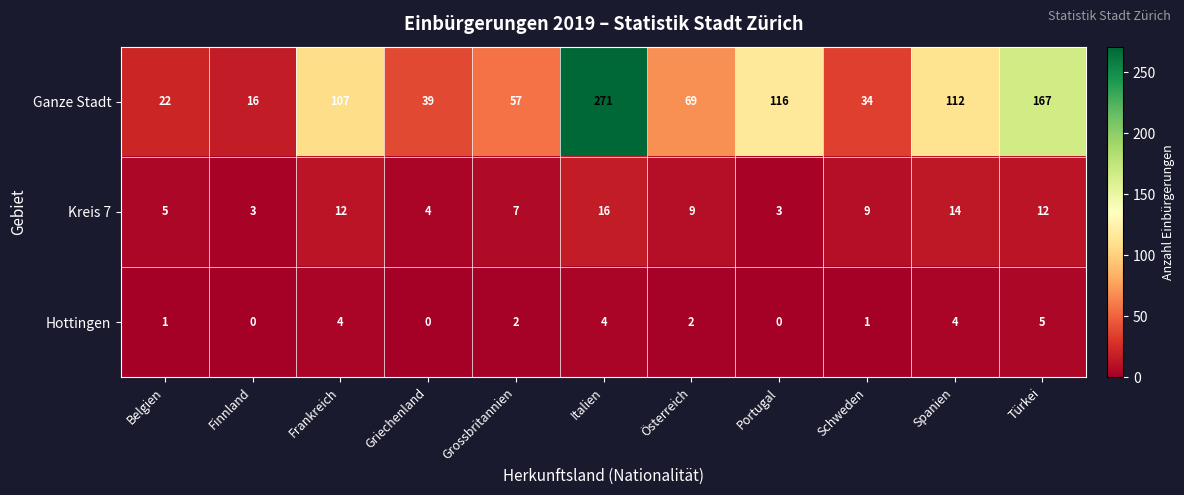

Count the number of data series in this chart.

3